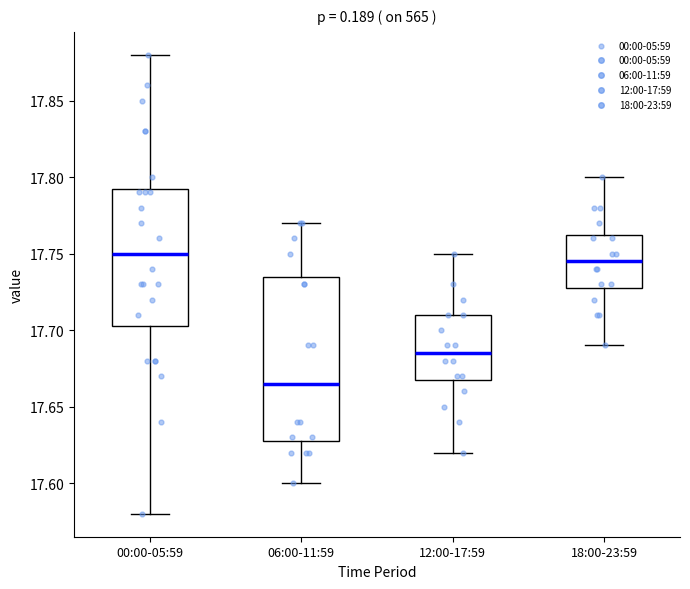

Where does the median line of the box for 18:00-23:59 sit on the y-axis? The values are not printed on the chart, so give them approximately, as read against the axis.

17.745